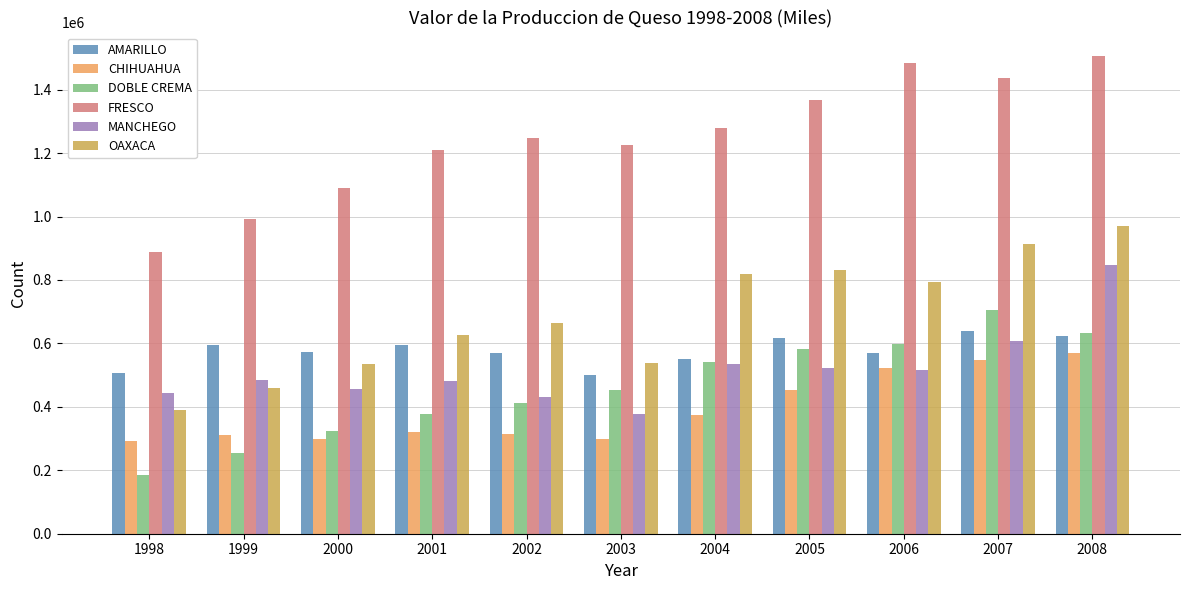

The value of AMARILLO at 2002 is 926465. True or false?

False